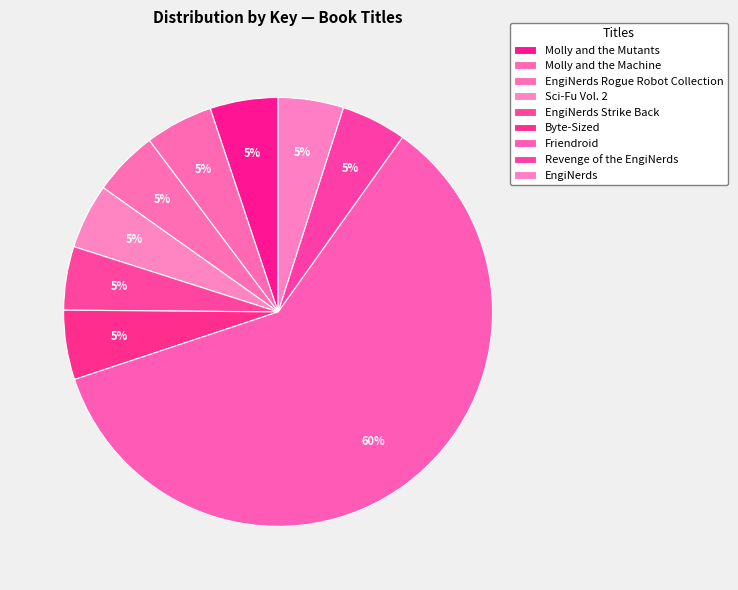

Is the sum of EngiNerds and Friendroid greater than half?

Yes